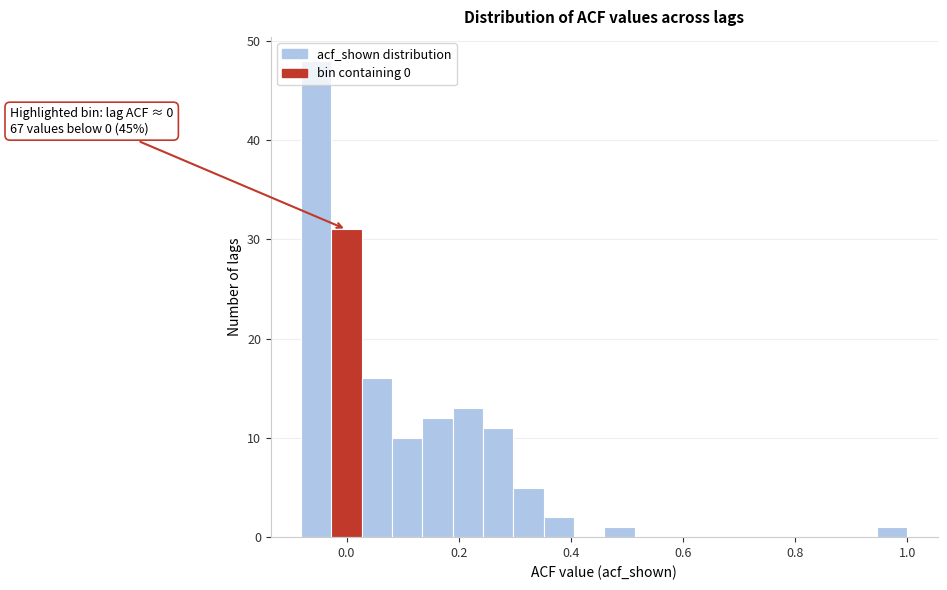

Around what value on the x-axis is the tallest bar? Give the approximate position of its centre, as read against the axis.

-0.06